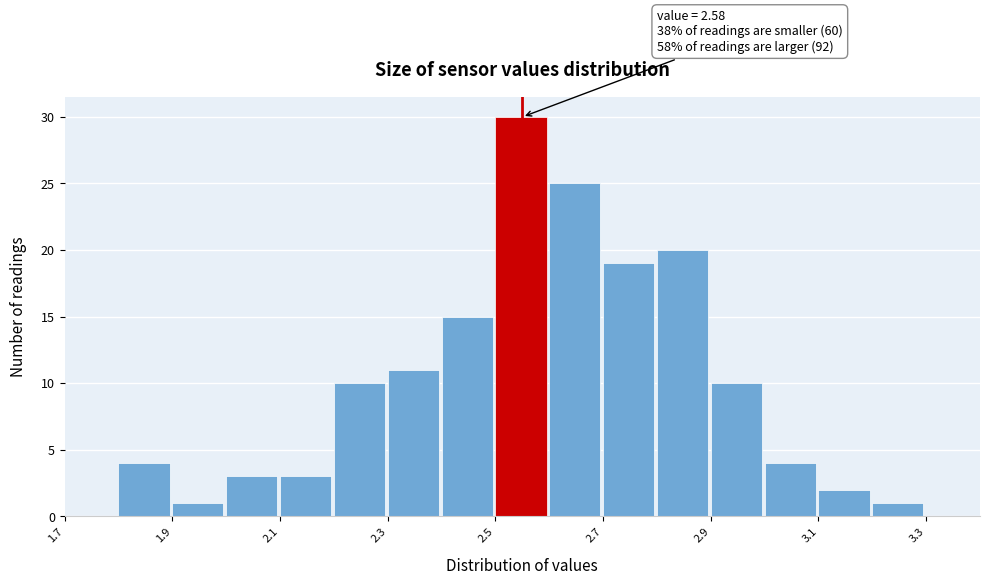

Which range on the x-axis has the tallest bar?

2.5 to 2.6